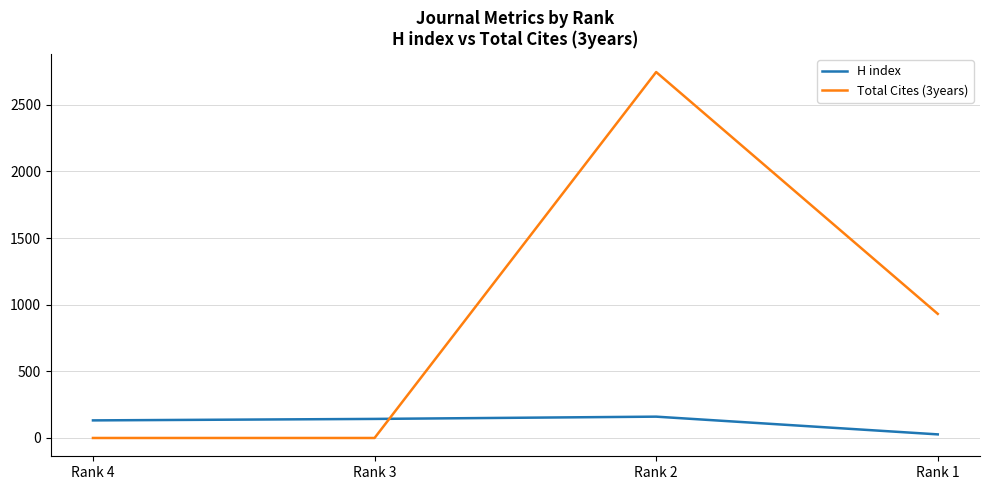

At which label does Total Cites (3years) reach its peak?

Rank 2